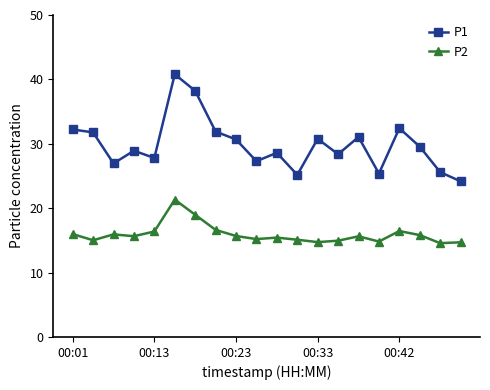

Which series has the largest range (max minus min)?

P1